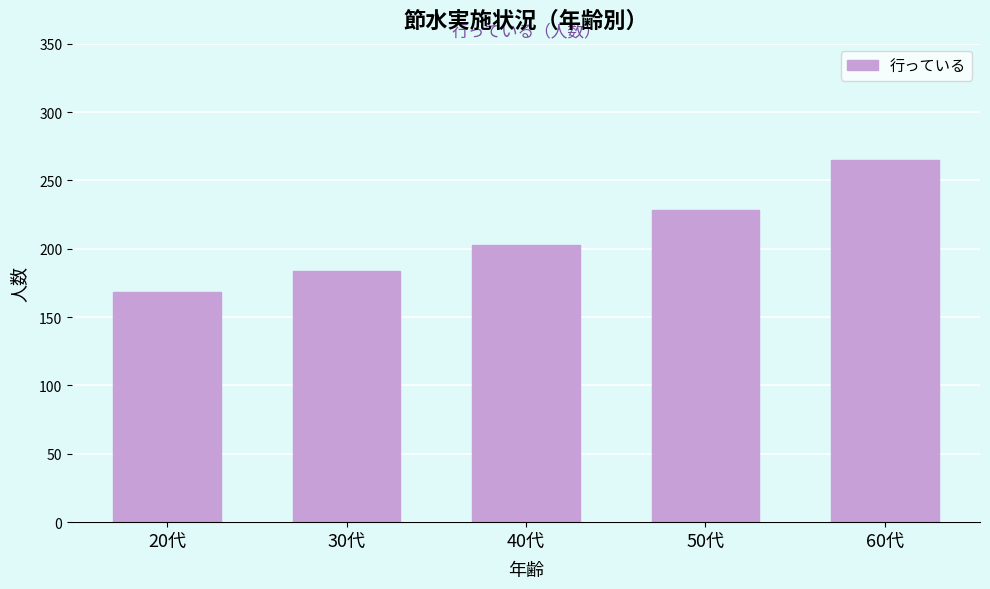

Reading left to right, transcribe all the data shown in this chart.

168	184	203	228	265